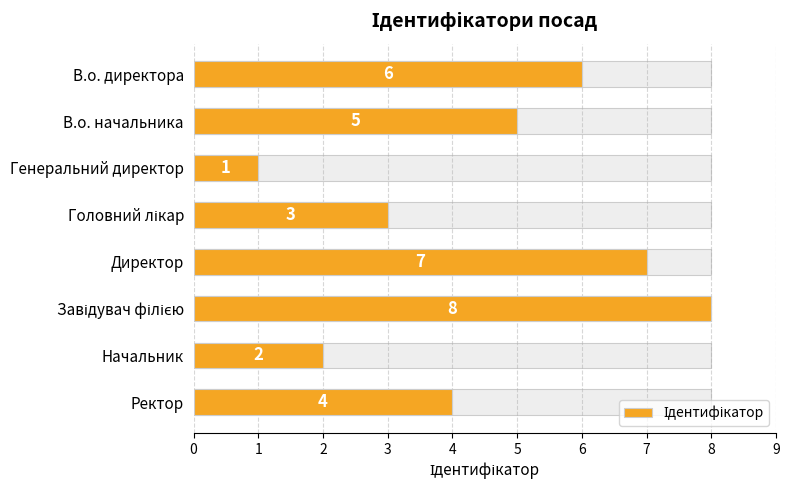

How many data points are less than 5?

4